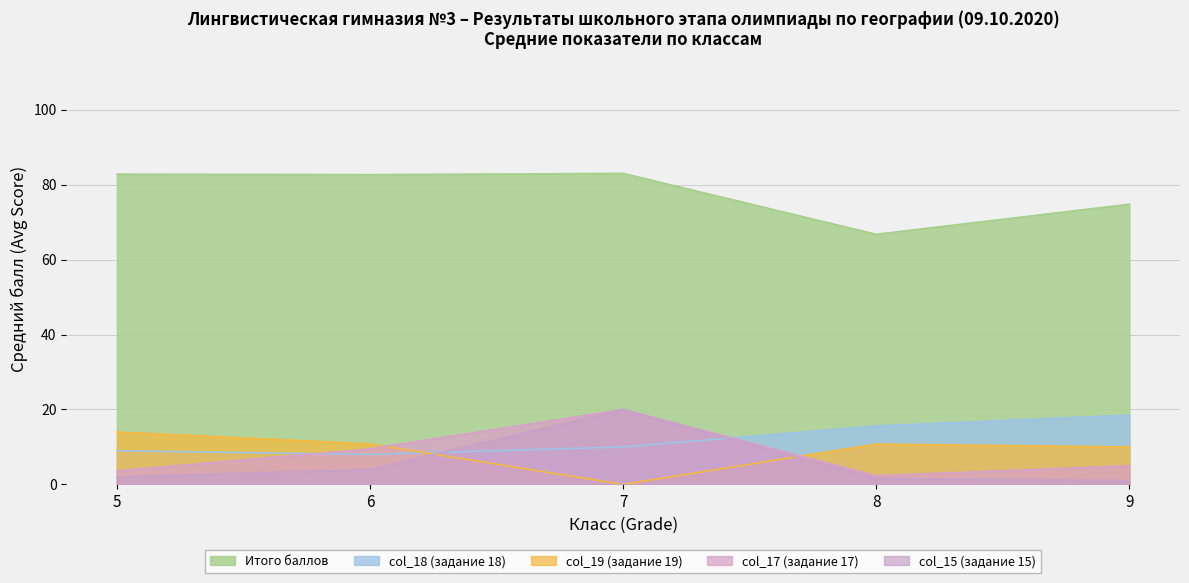

What is the difference between the col_19 (Task19) values at 5 and 8?

3.2